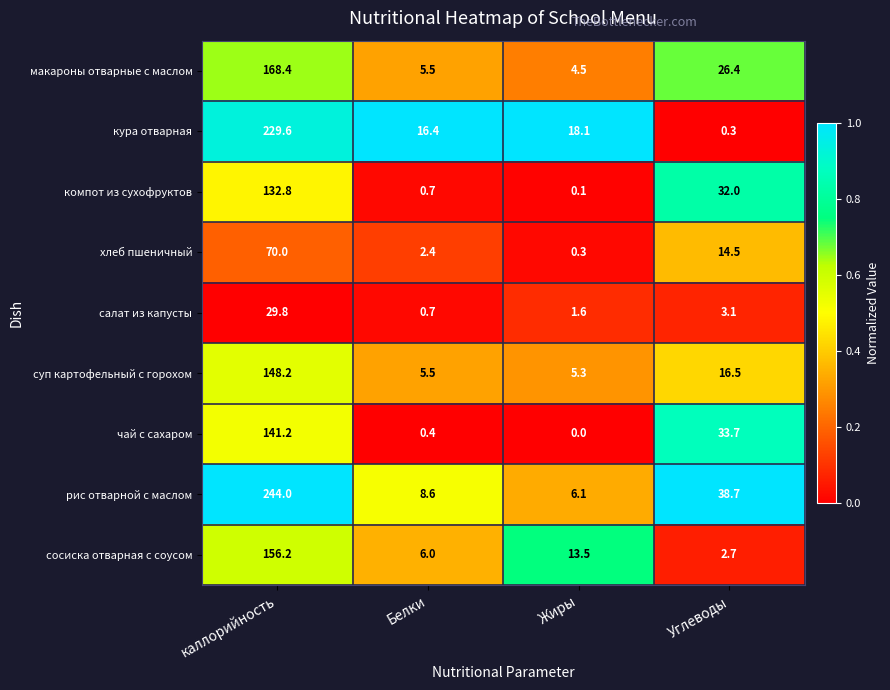

What is the total value across all series at Жиры?

49.5